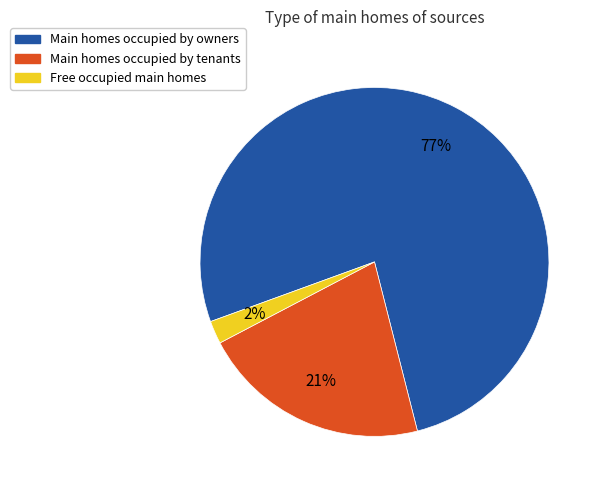

To the nearest percent, what is the combined percentage of Free occupied main homes and Main homes occupied by tenants?

23%